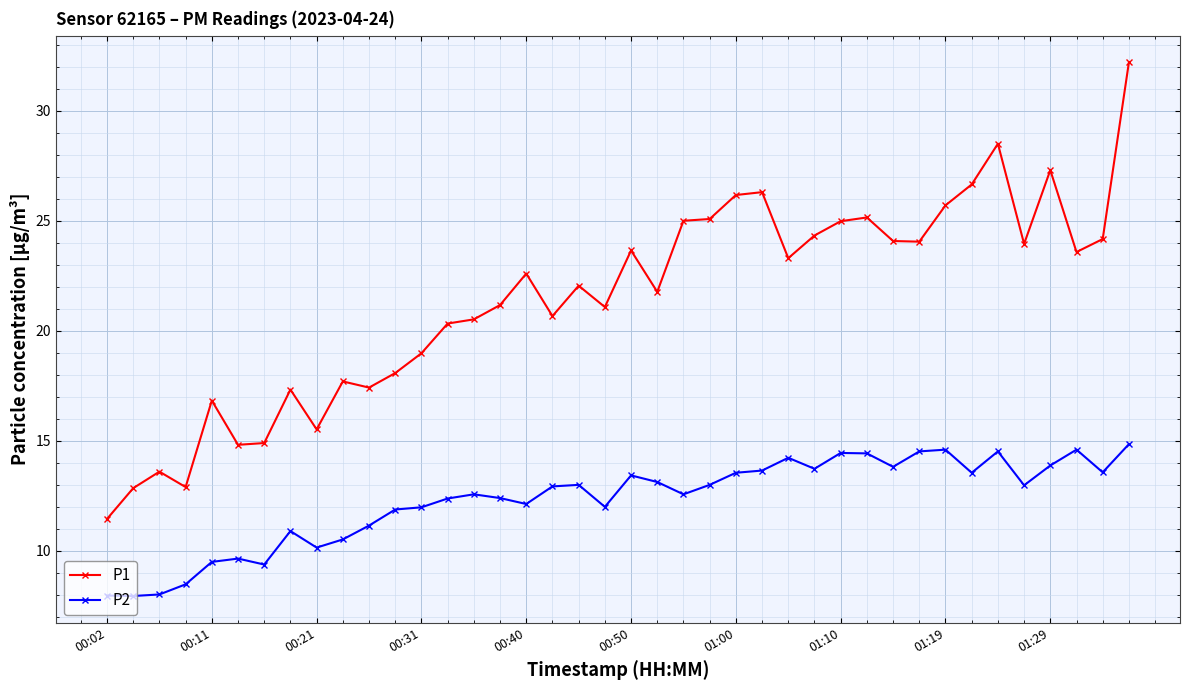

True or false: P2 and P1 cross at least once.

False